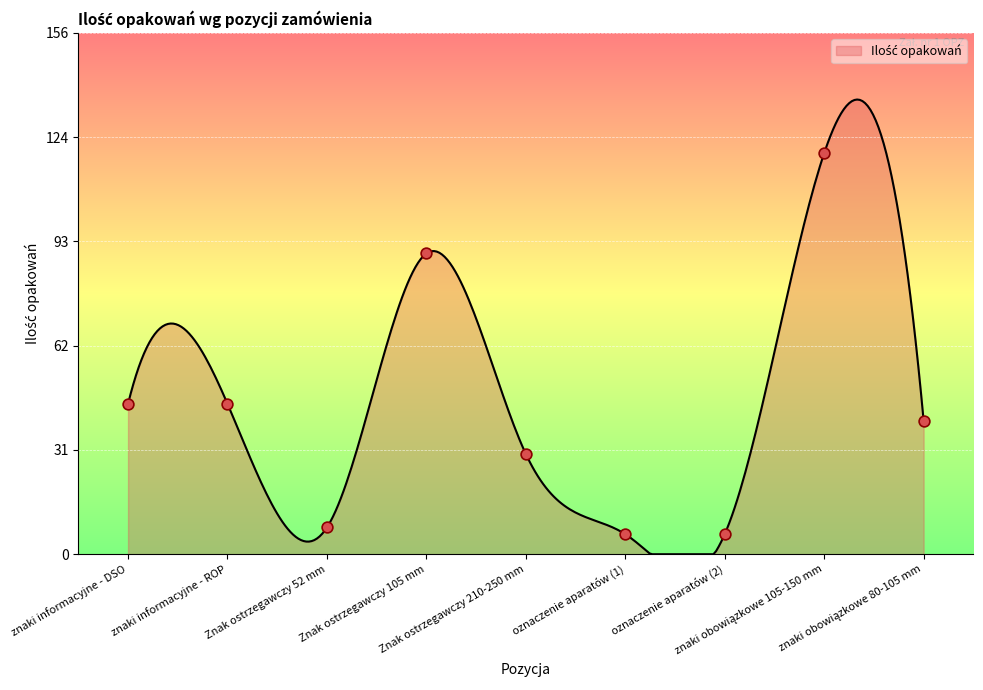

What is the change in value from Znak ostrzegawczy 105 mm to oznaczenie aparatów (2)?

-84